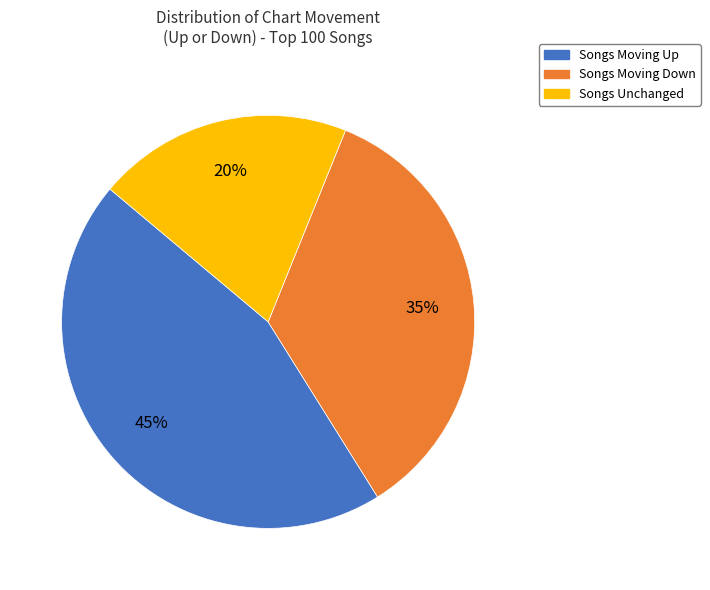

To the nearest percent, what is the difference between the largest and smallest slice percentages?

25%